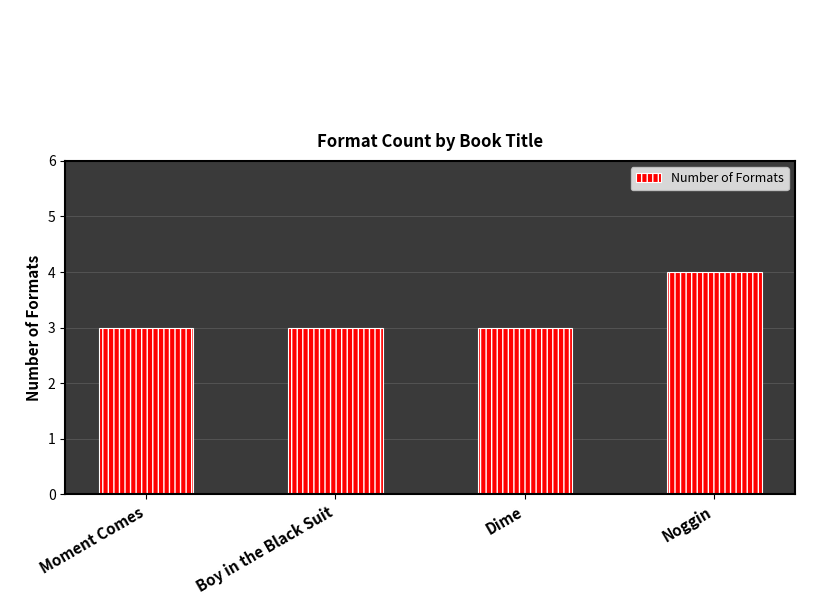

What is the difference between the maximum and minimum values?

1